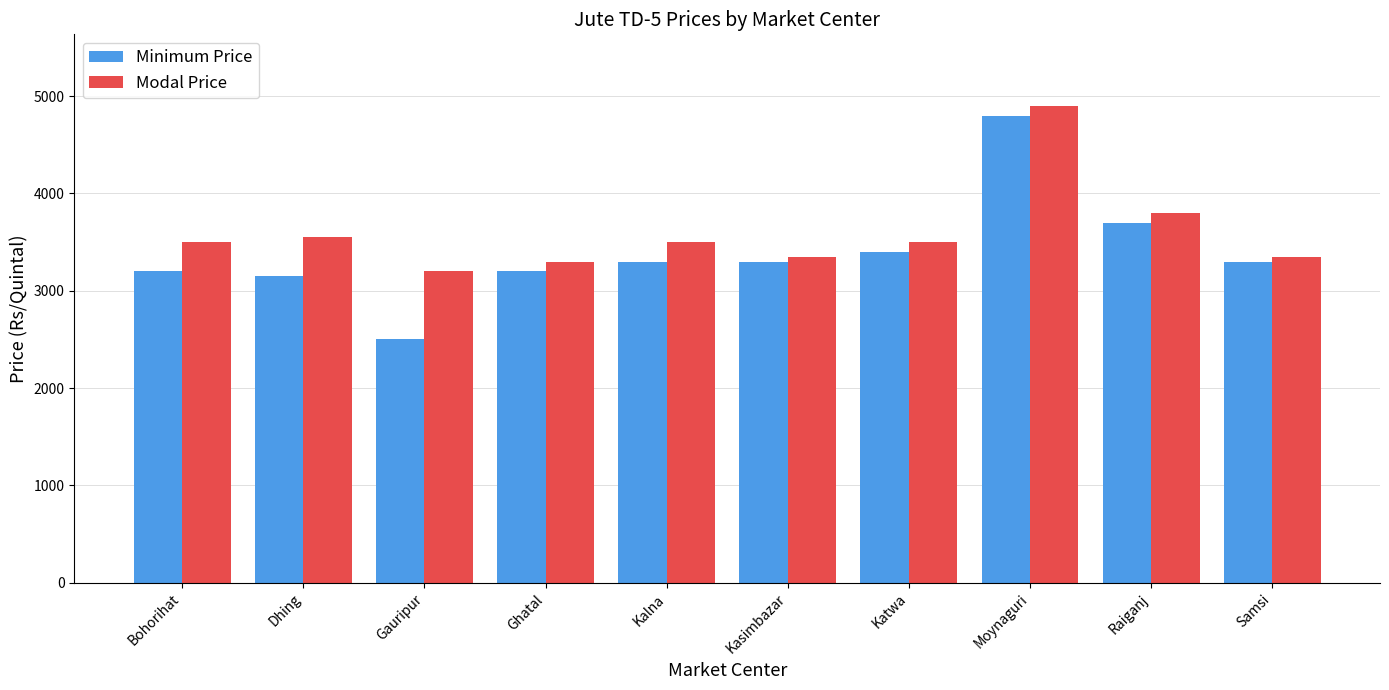

Between Kasimbazar and Moynaguri, which series saw the biggest shift?

Modal Price